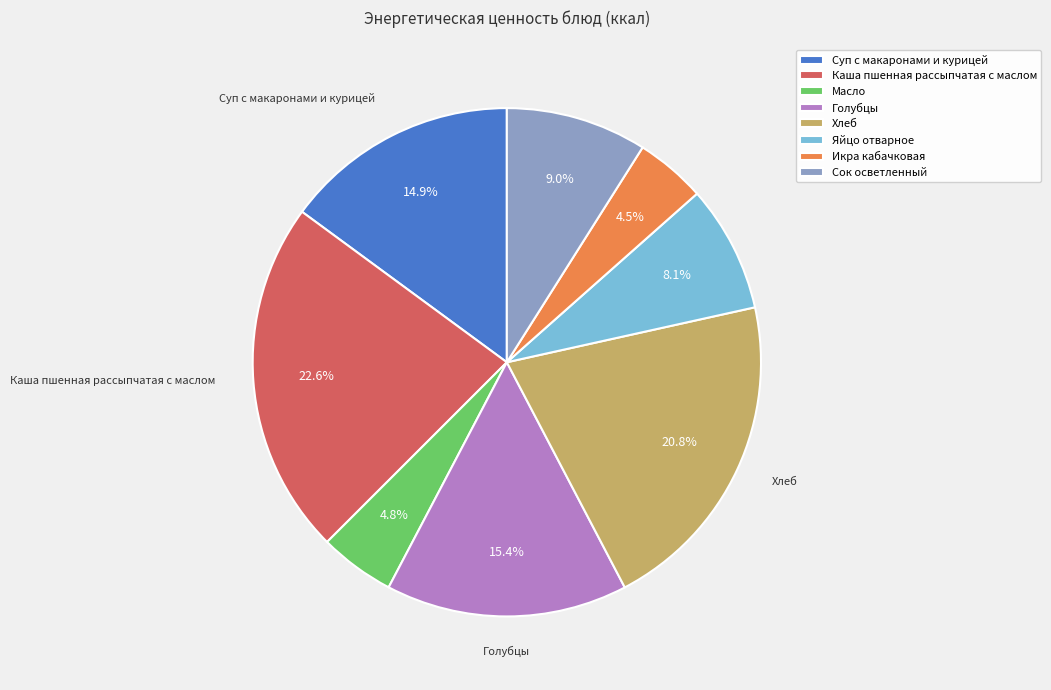

To the nearest percent, what is the combined percentage of Голубцы and Икра кабачковая?

20%